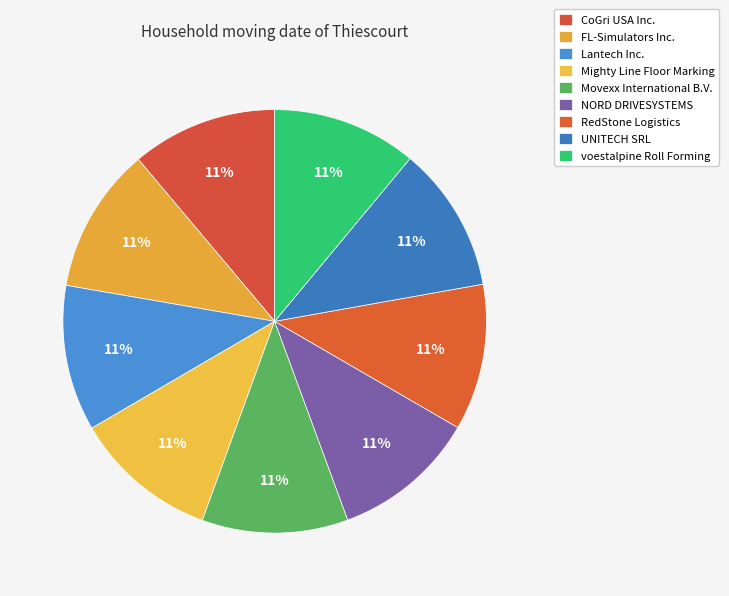

What is the ratio of the value at RedStone Logistics to the value at CoGri USA Inc.?

1.0